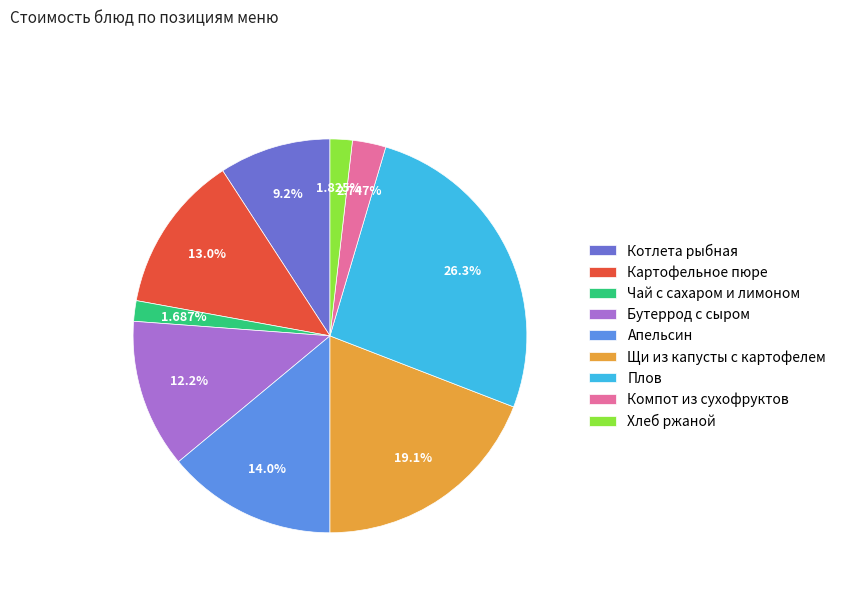

What percentage is NOT represented by Котлета рыбная?

90.8%